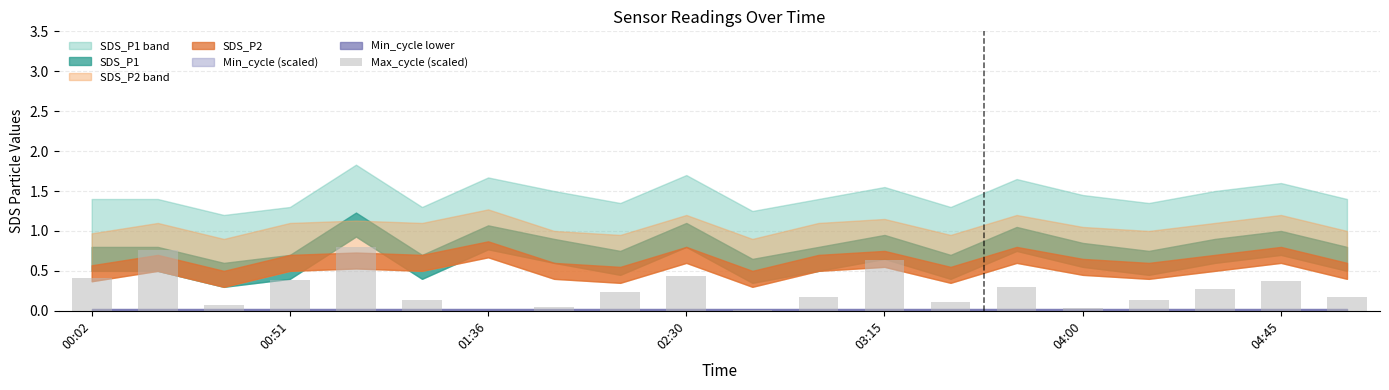

What is the sum of all values?

5.5